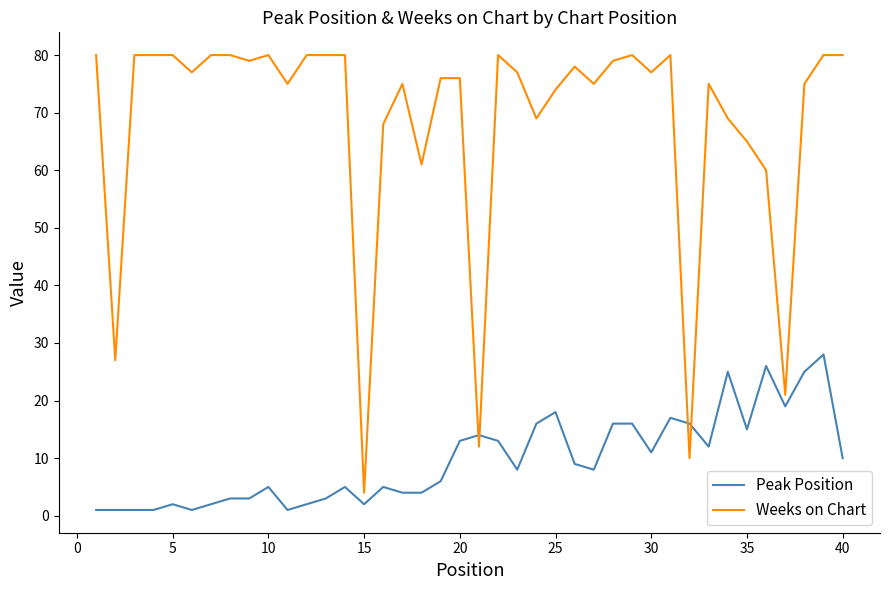

At how many categories does at least one series exceed 44?

35